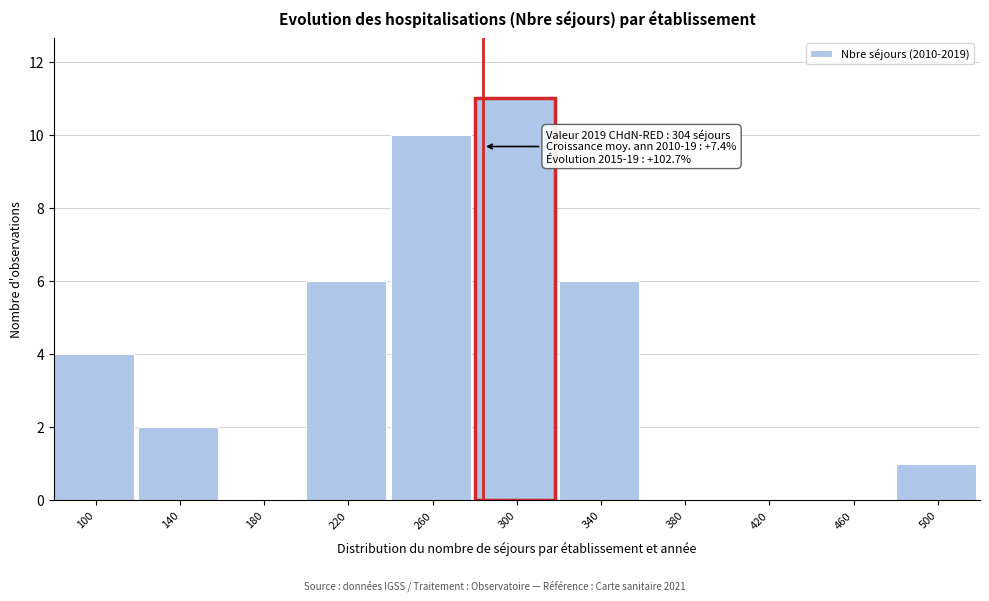

Reading left to right, what are all the values shown in this chart?

100=4	140=2	180=0	220=6	260=10	300=11	340=6	380=0	420=0	460=0	500=1